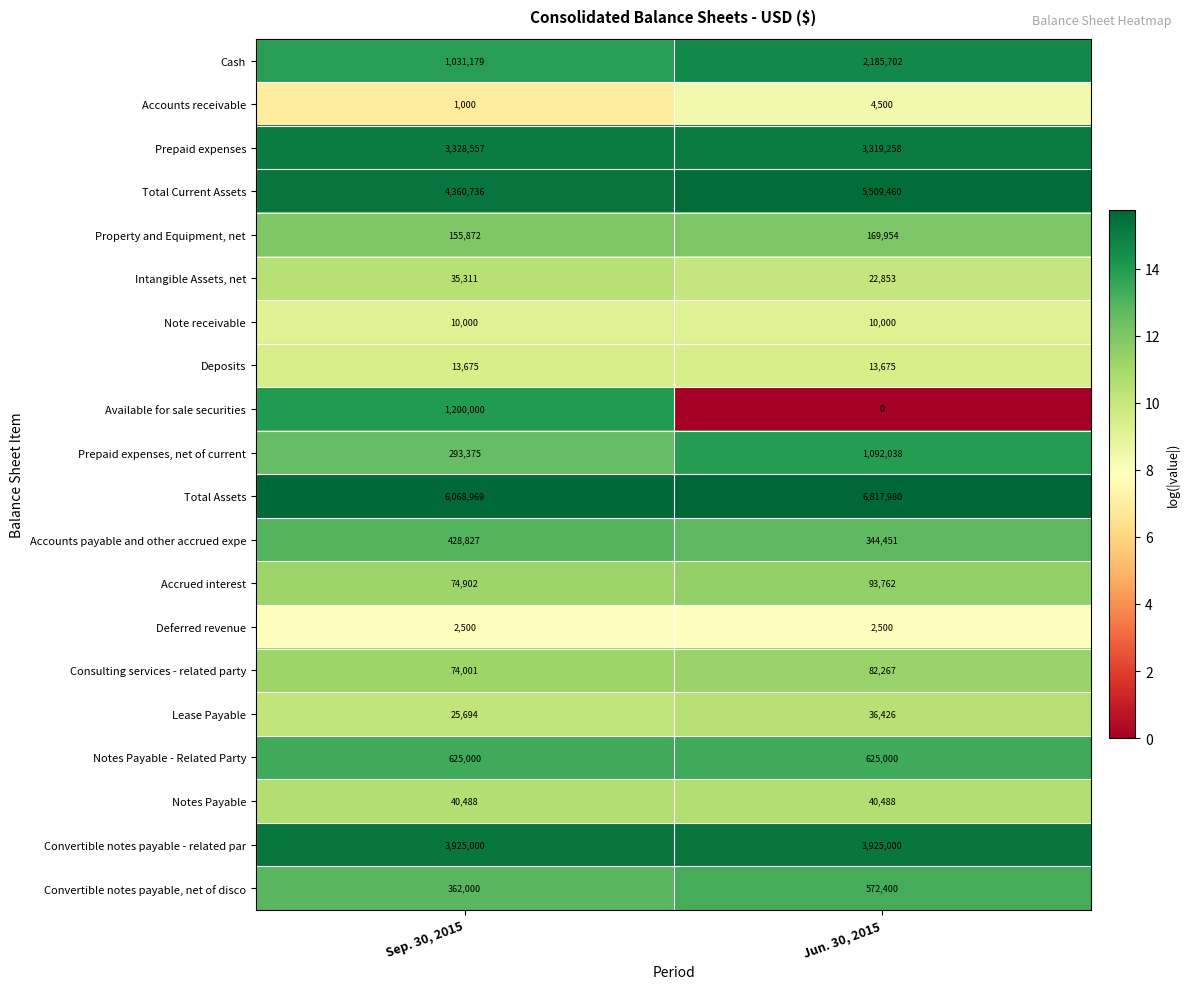

At Sep. 30, 2015, list the series in order from largest to smallest.

Total Assets, Total Current Assets, Convertible notes payable - related par, Prepaid expenses, Available for sale securities, Cash, Notes Payable - Related Party, Accounts payable and other accrued expe, Convertible notes payable, net of disco, Prepaid expenses, net of current, Property and Equipment, net, Accrued interest, Consulting services - related party, Notes Payable, Intangible Assets, net, Lease Payable, Deposits, Note receivable, Deferred revenue, Accounts receivable